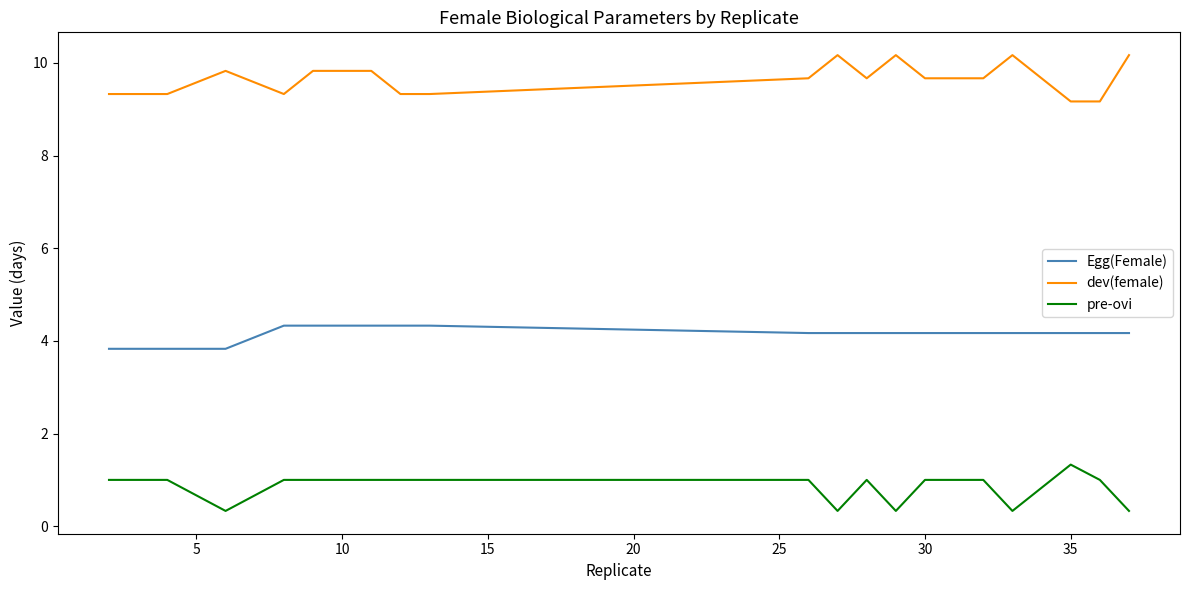

How many pre-ovi values are between 0 and 1?

18